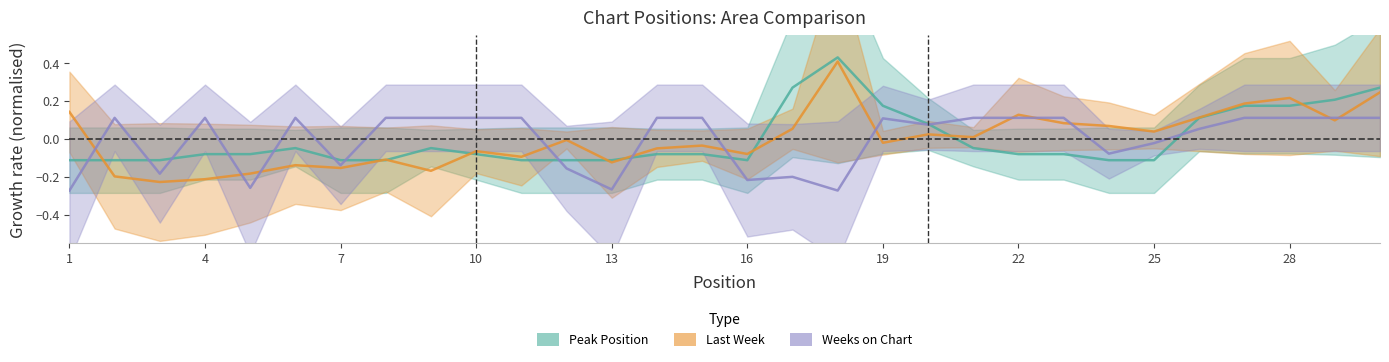

What is the value of the Weeks on Chart point at the 18th from the left?

-0.3